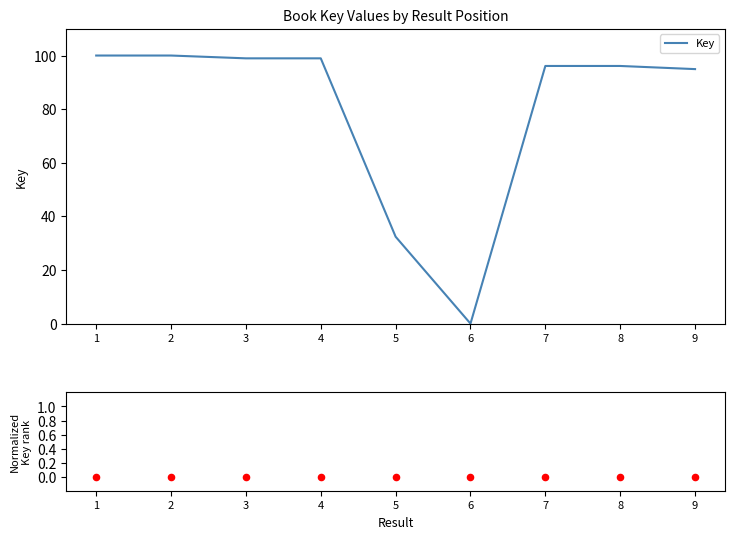

Which series has the largest total across all categories?

Key